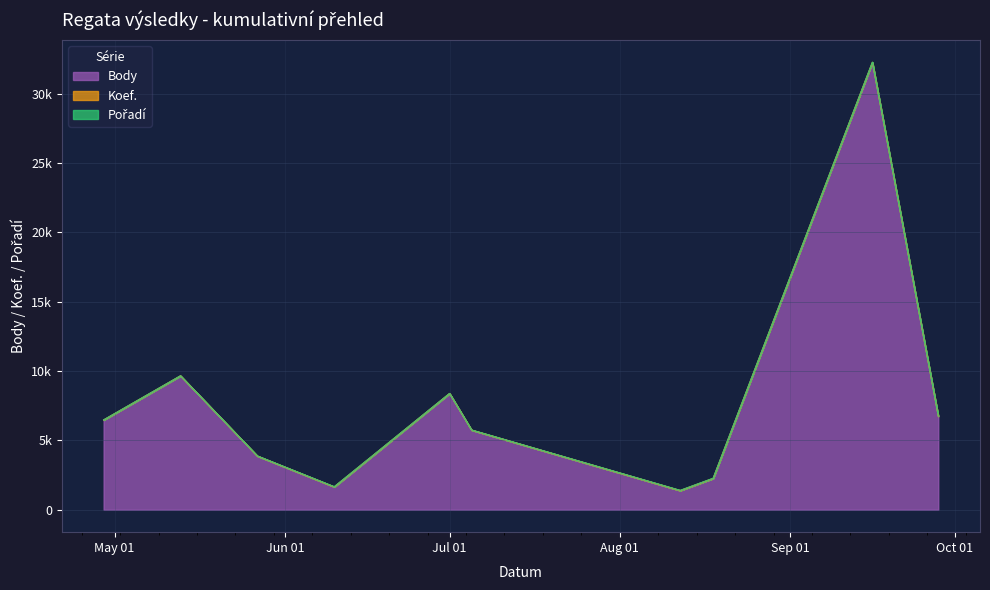

Which series has the largest range (max minus min)?

Body